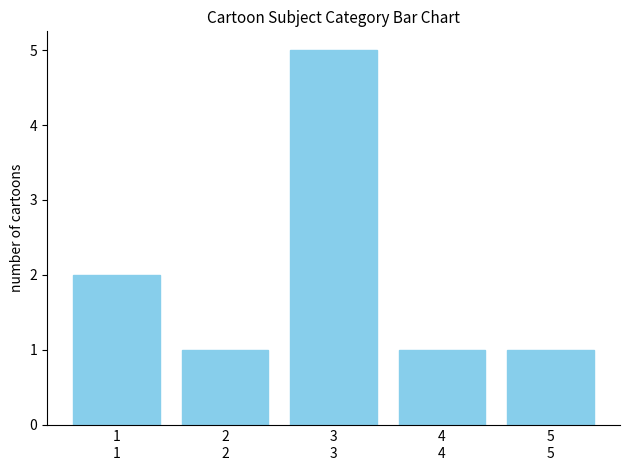

Reading left to right, extract all data points from this chart.

2	1	5	1	1